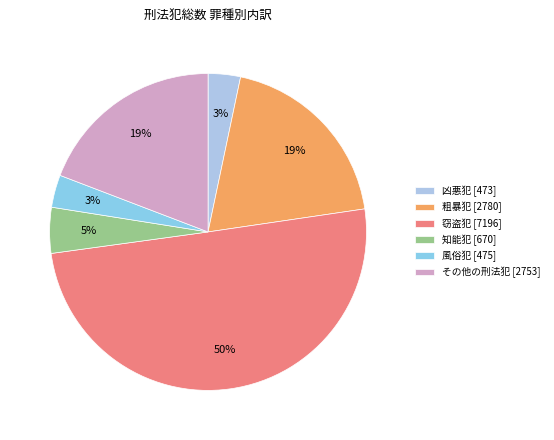

Count the number of slices in the pie.

6